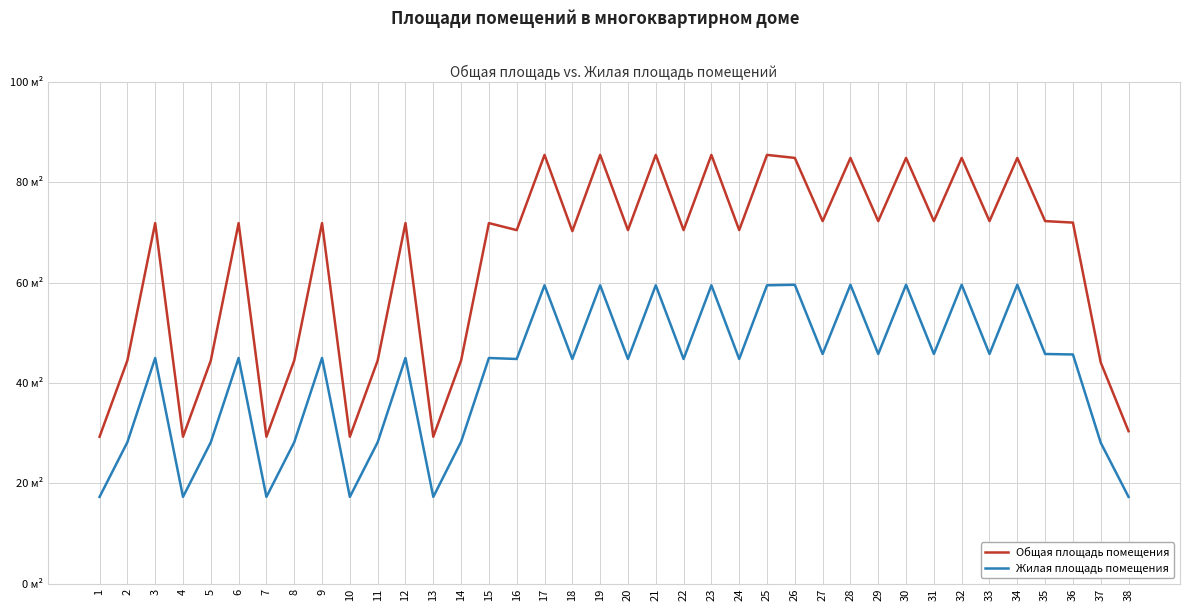

Reading left to right, what are all the values shown in this chart?

Общая площадь помещения: 29.3	44.5	71.9	29.3	44.5	71.9	29.3	44.5	71.9	29.3	44.5	71.9	29.3	44.5	71.9	70.5	85.5	70.3	85.5	70.5	85.5	70.5	85.5	70.5	85.5	84.9	72.3	84.9	72.3	84.9	72.3	84.9	72.3	84.9	72.3	72.0	44.1	30.4
Жилая площадь помещения: 17.3	28.2	45.0	17.3	28.2	45.0	17.3	28.2	45.0	17.3	28.2	45.0	17.3	28.3	45.0	44.8	59.5	44.8	59.5	44.8	59.5	44.8	59.5	44.8	59.5	59.6	45.8	59.6	45.8	59.6	45.8	59.6	45.8	59.6	45.8	45.7	28.1	17.3